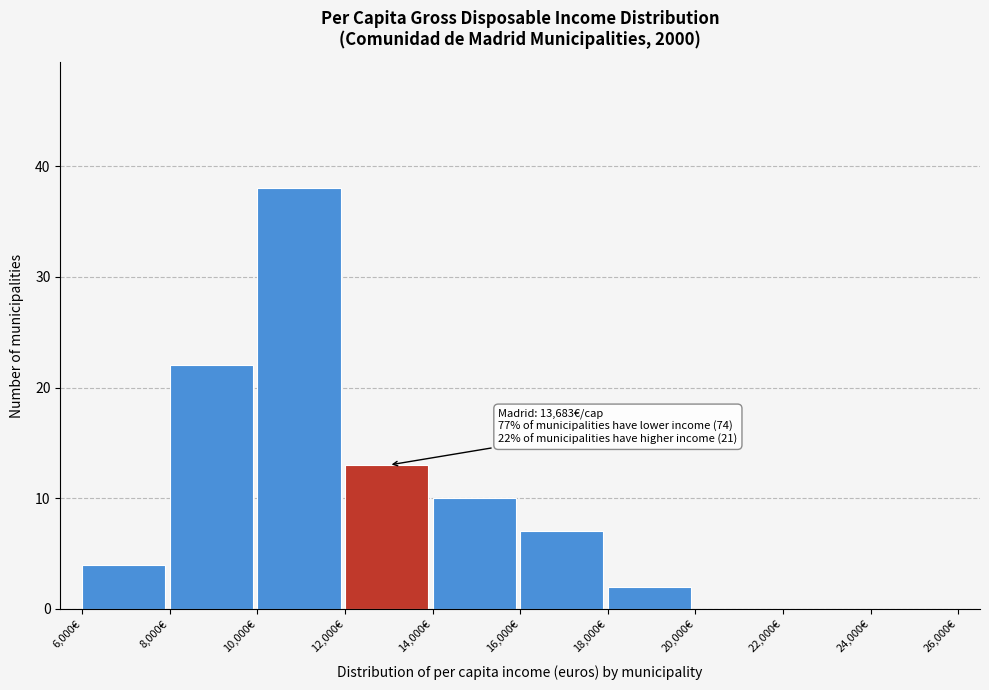

Which range on the x-axis has the tallest bar?

10000 to 12000